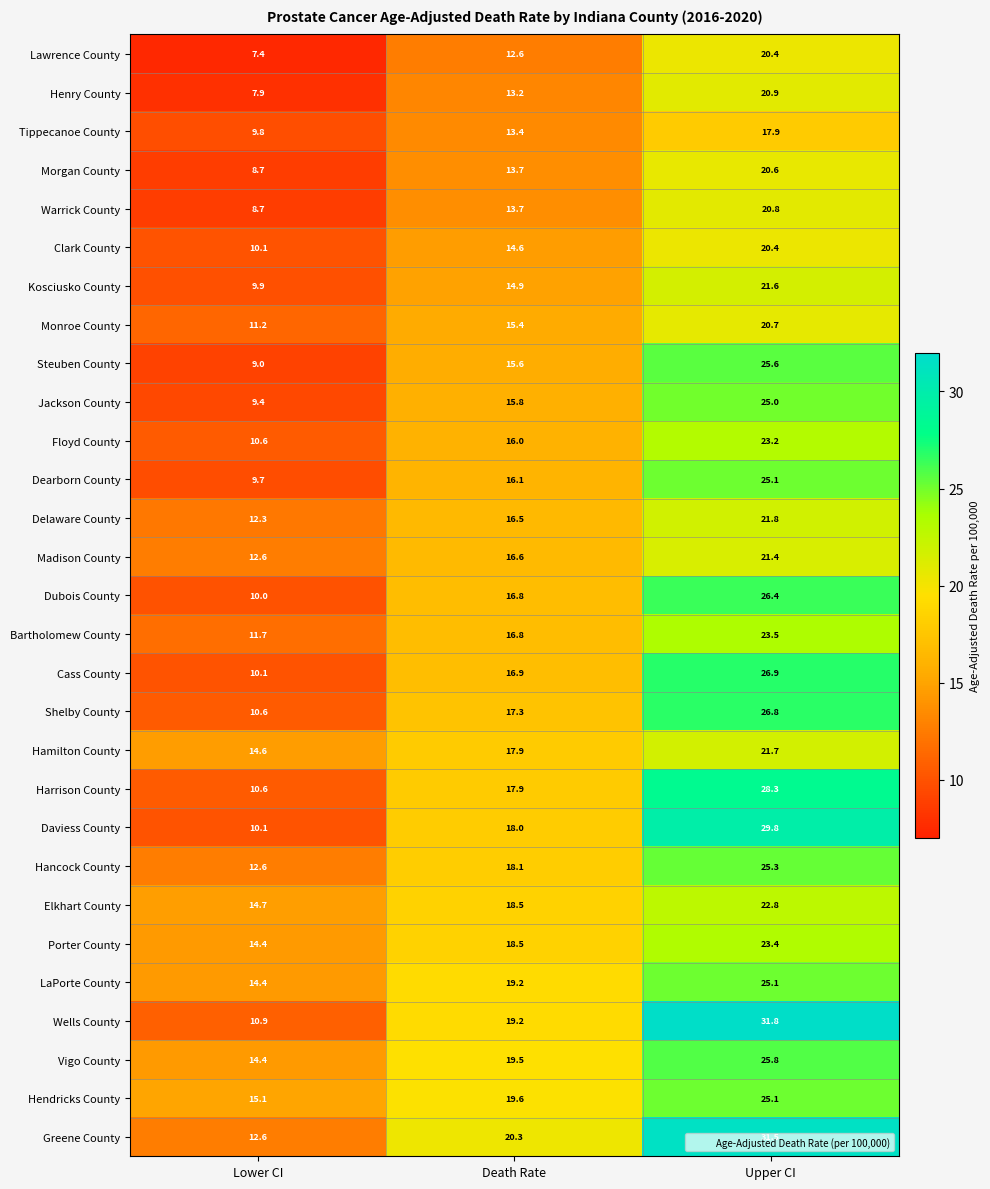

At which category is the sum across all series the highest?

Upper CI